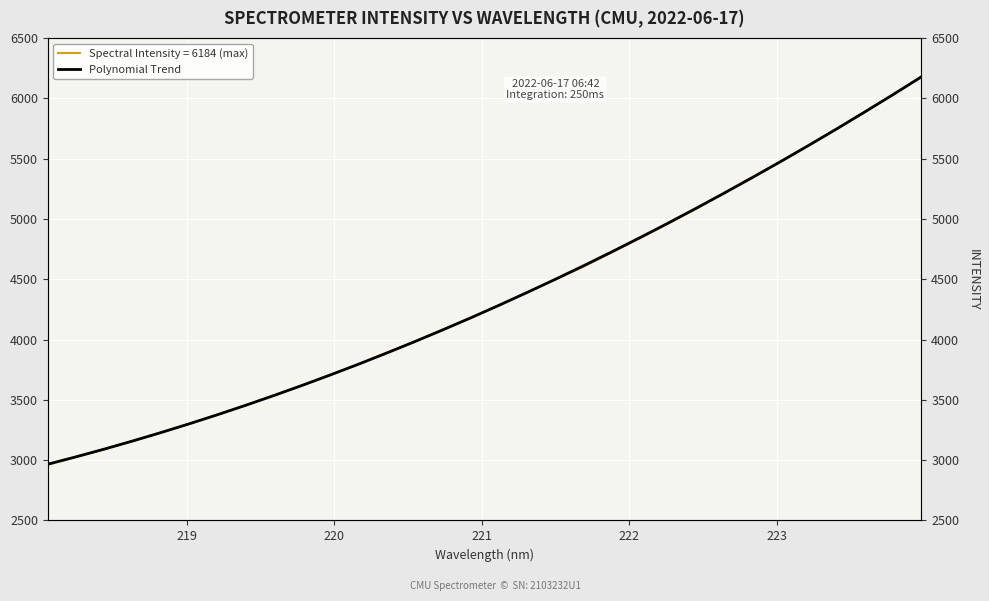

The chart shows a value of 1130.2 at 219. True or false?

False